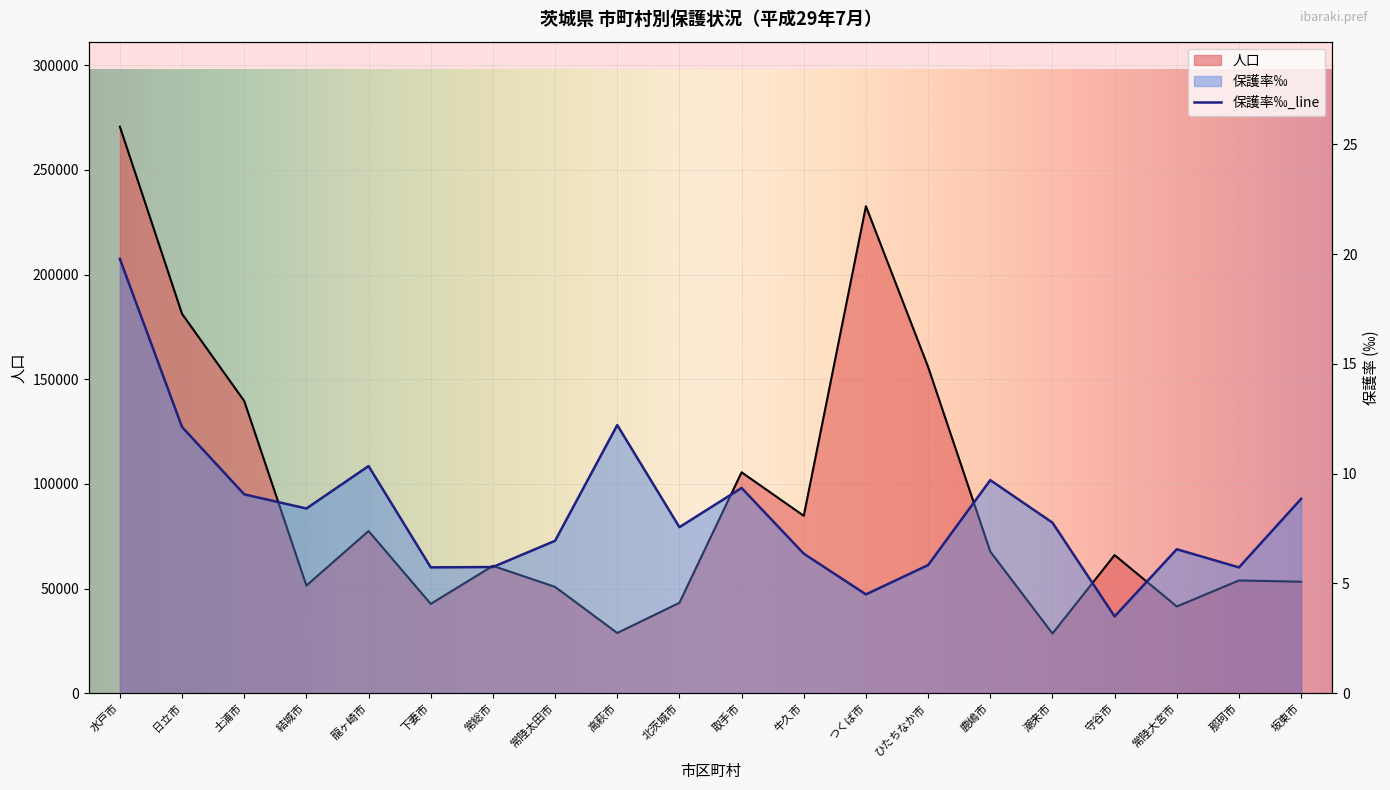

At which label does 人口 reach its peak?

水戸市